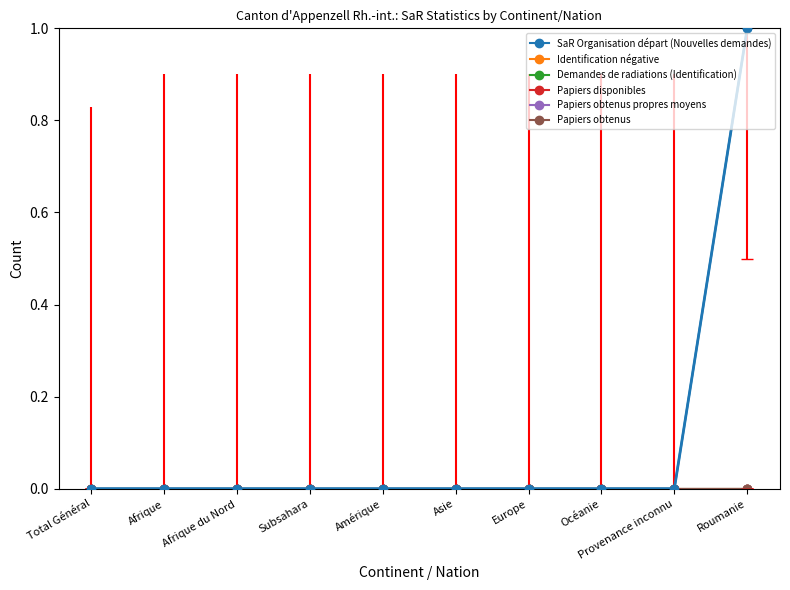

Rank the series by their maximum value, from highest to lowest.

SaR Organisation départ (Nouvelles demandes), Identification négative, Demandes de radiations (Identification), Papiers disponibles, Papiers obtenus propres moyens, Papiers obtenus